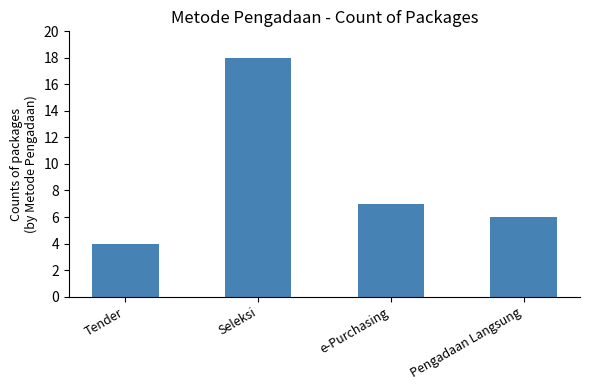

Reading right to left, what are all the values shown in this chart?

Pengadaan Langsung=6	e-Purchasing=7	Seleksi=18	Tender=4